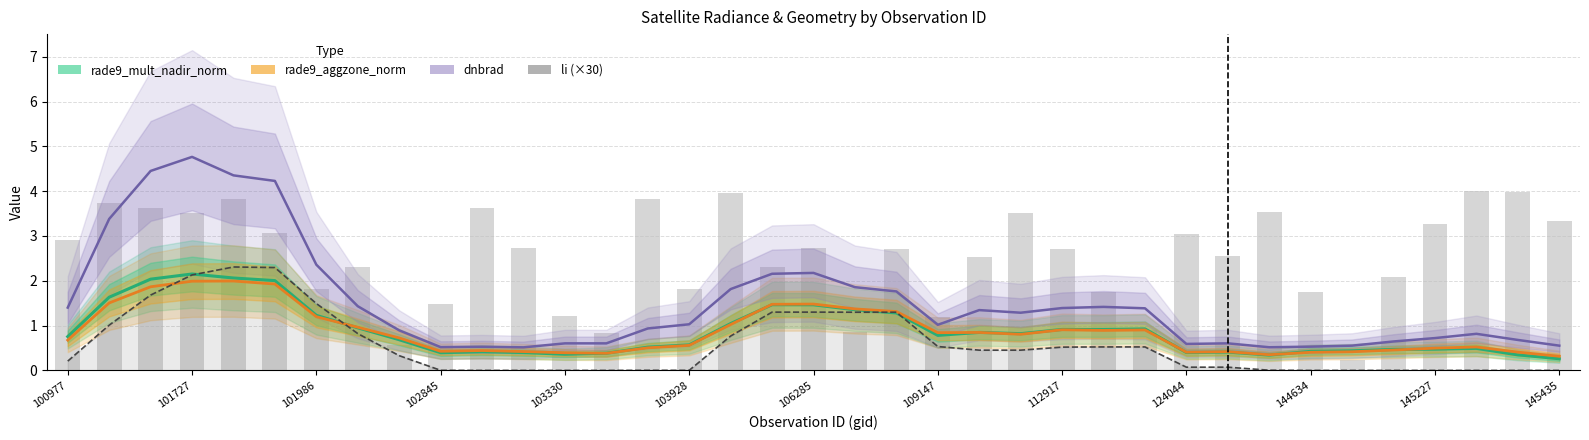

What is the sum of all dnbrad values?

55.8